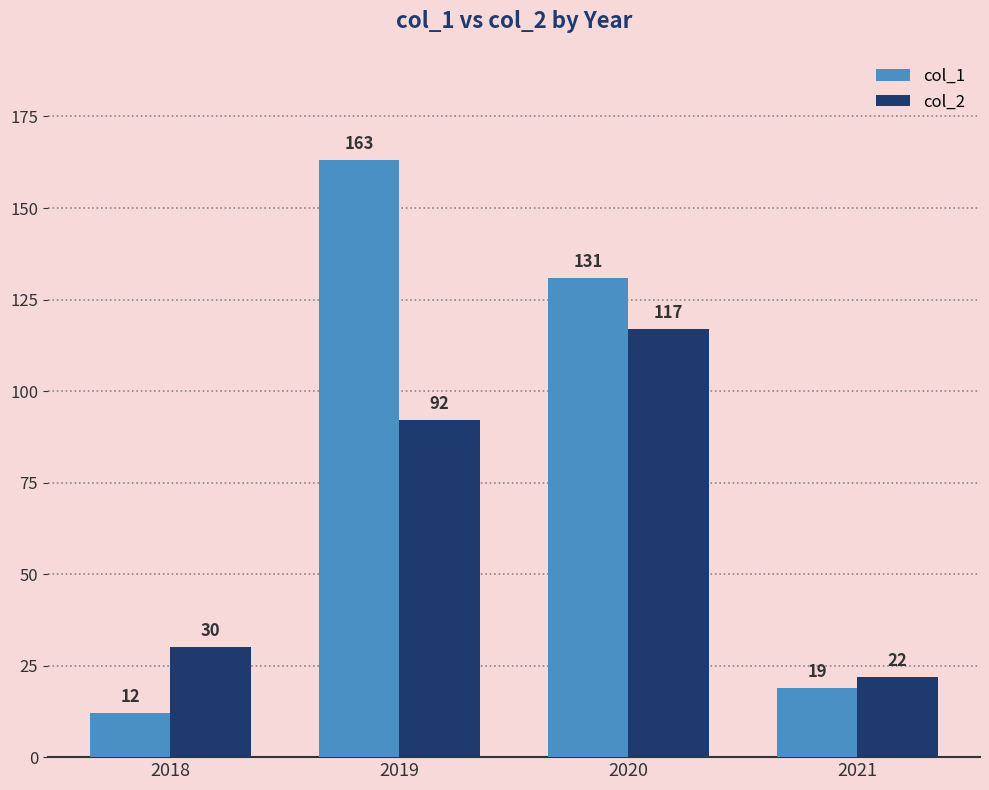

The value of col_1 at 2021 is 10. True or false?

False